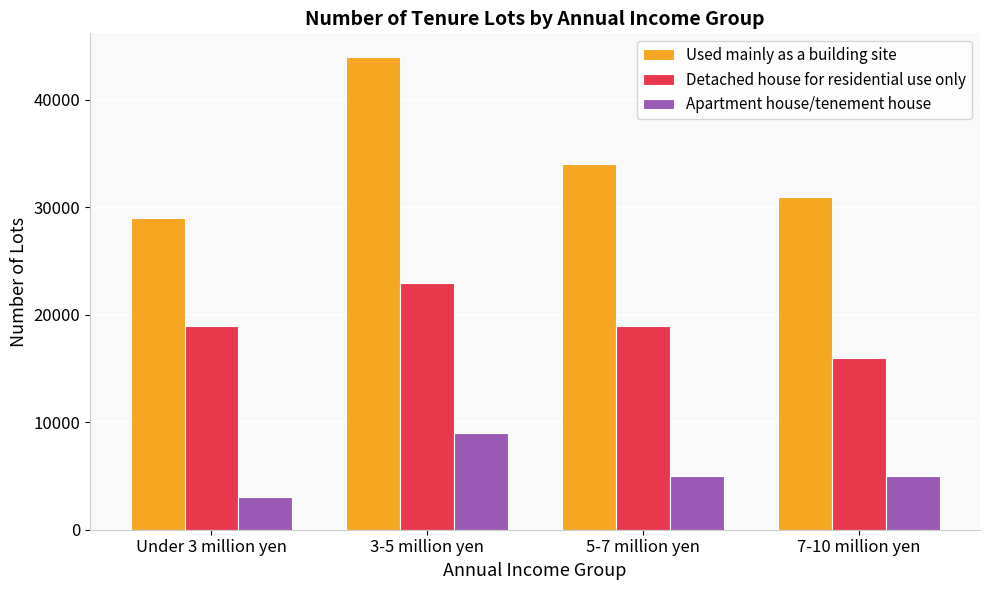

Which series has the largest range (max minus min)?

Used mainly as a building site